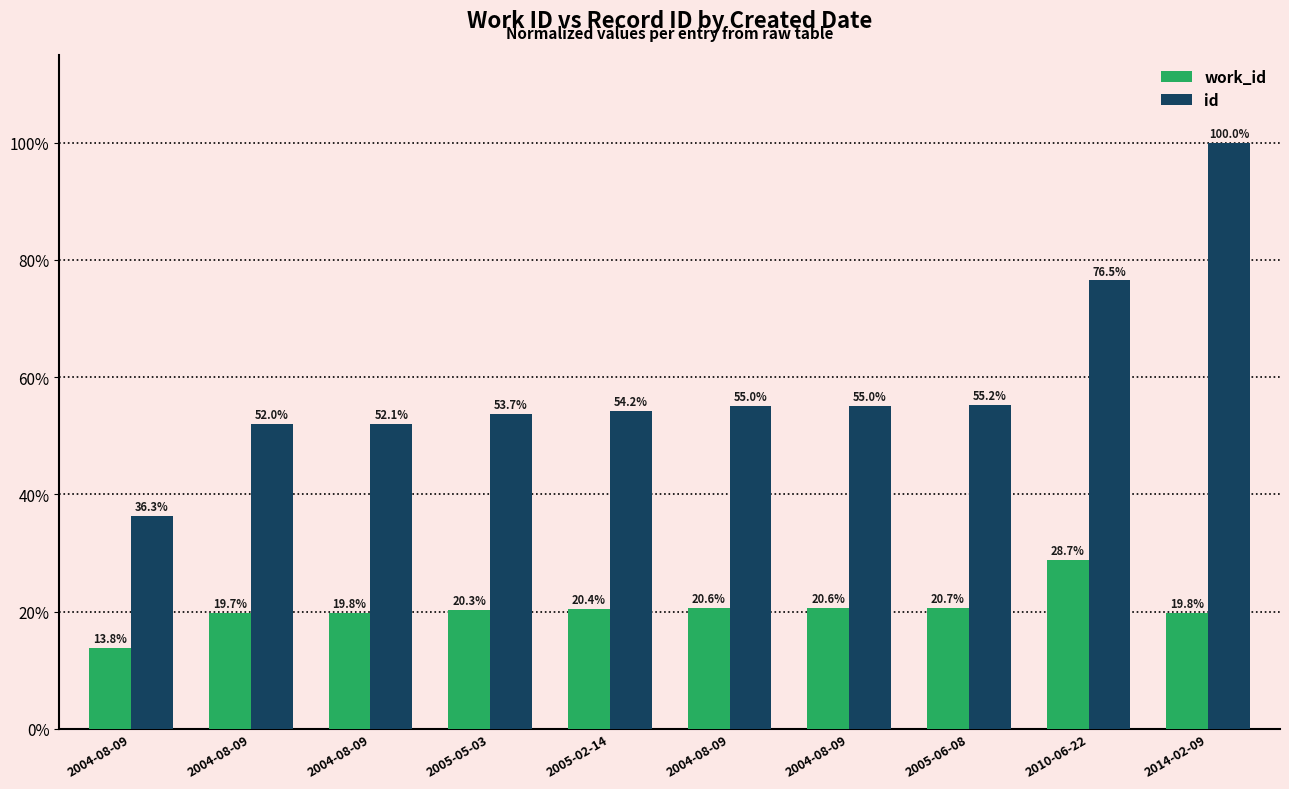

How many series are shown in this chart?

2